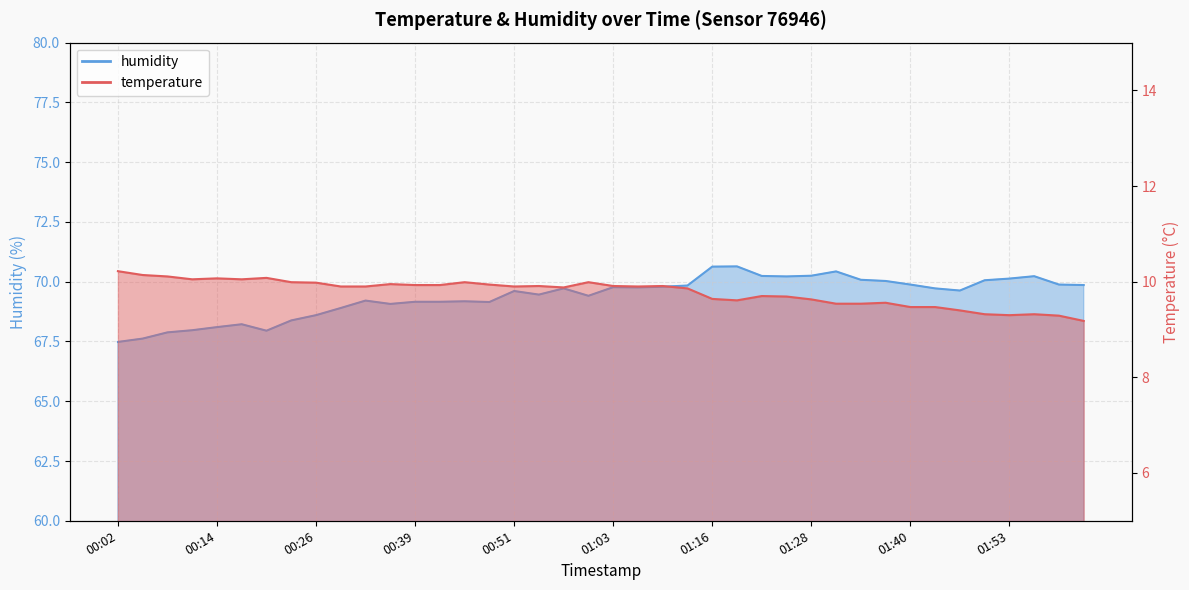

Count the number of data series in this chart.

2